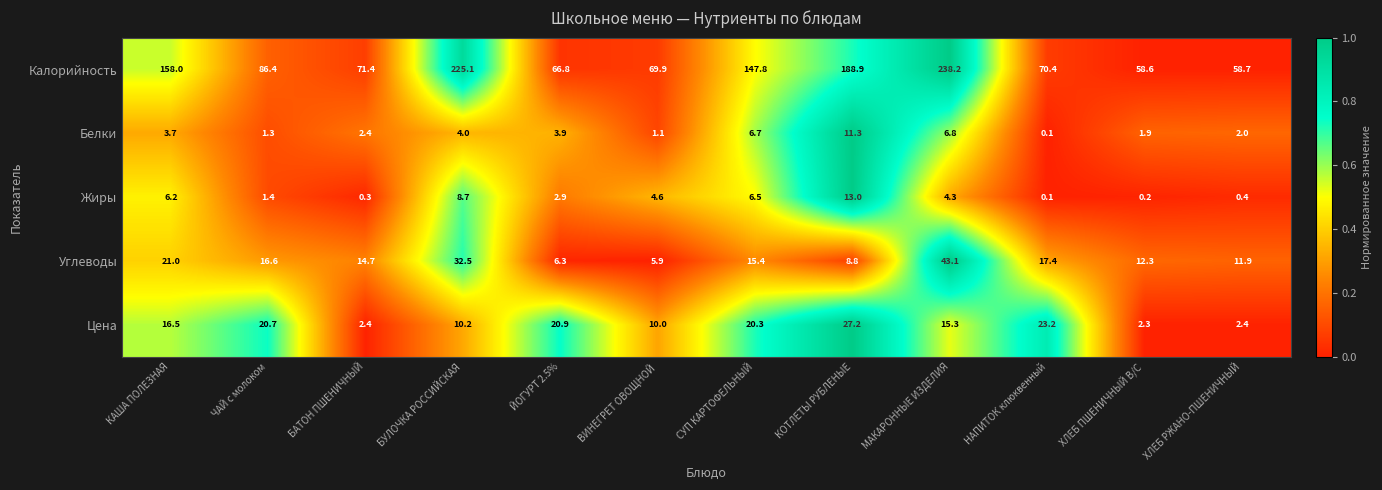

What is the sum of all Цена values?

171.4